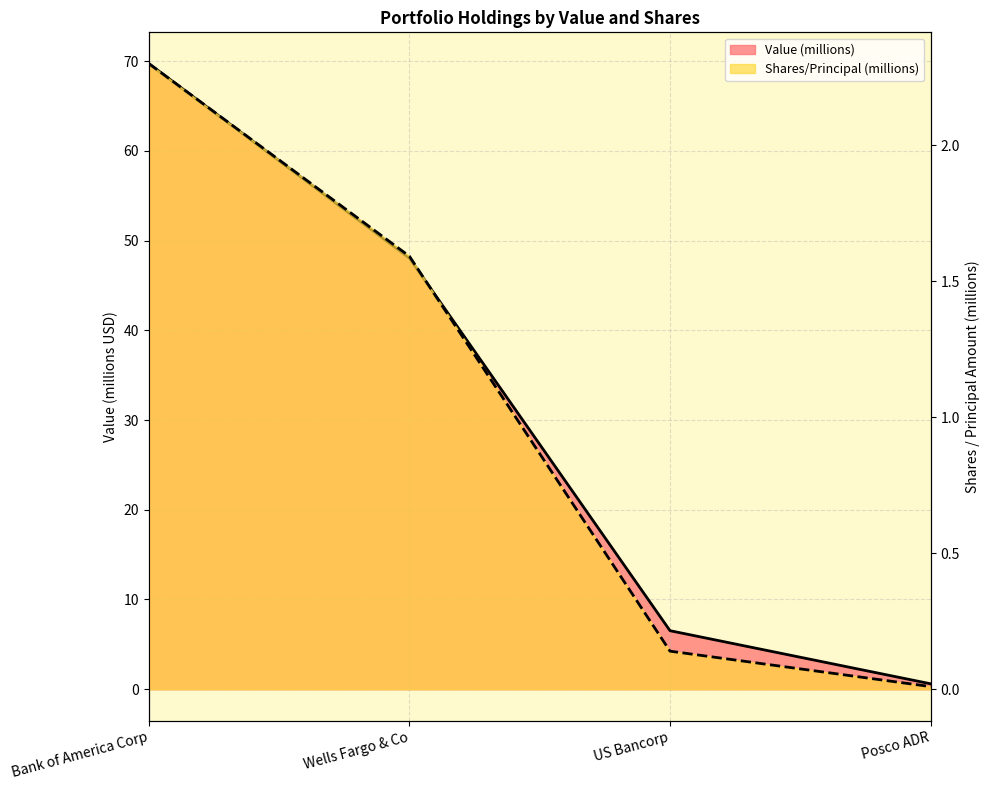

The value of Value at Posco ADR is 0.8. True or false?

False